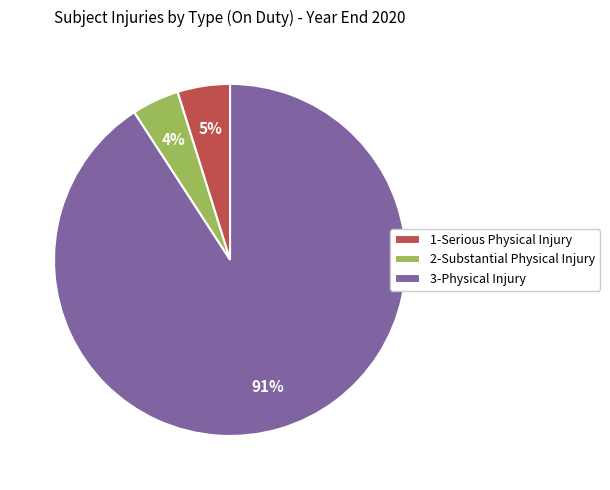

To the nearest percent, what percentage of the pie is 1-Serious Physical Injury?

5%